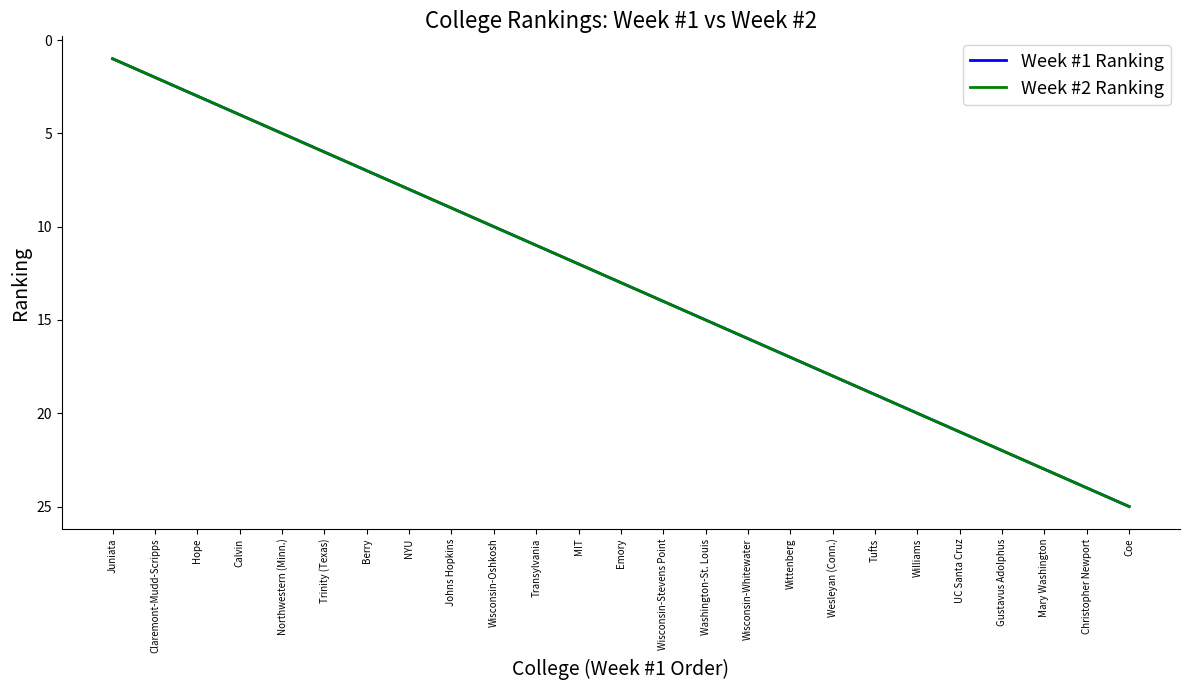

What is the value of the Week #1 Ranking point at the 23rd from the left?

23